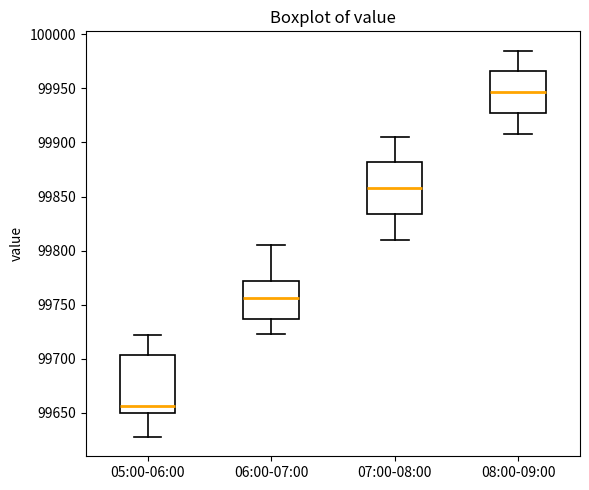

Which box is the tallest, from its lower edge to its upper edge?

05:00-06:00